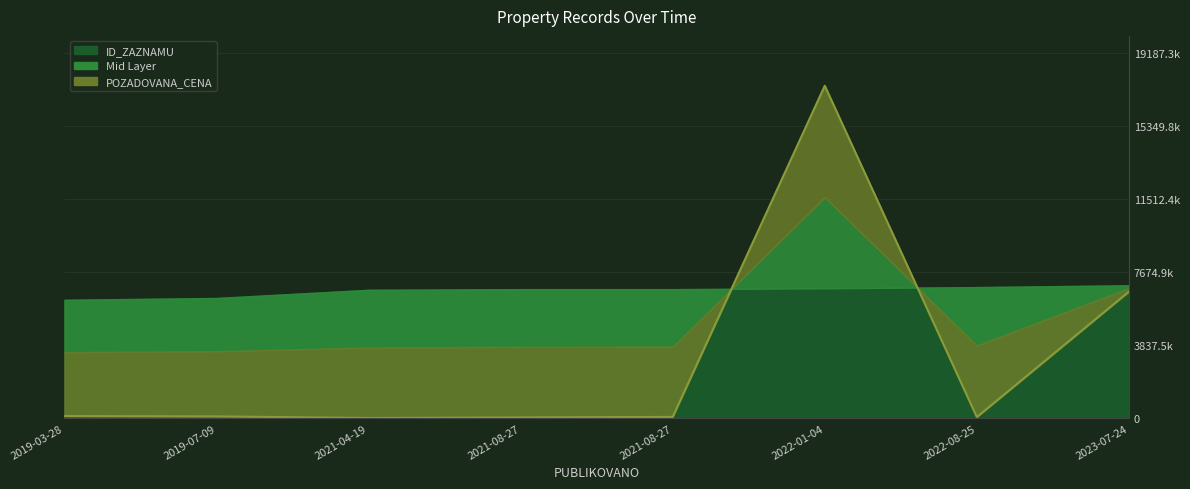

What is the label of the 4th point from the right?

2021-08-27